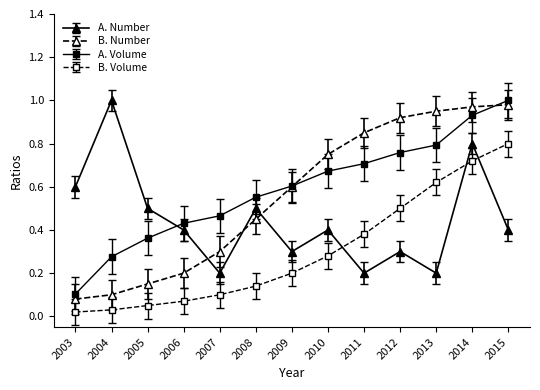

The B. Volume series shows 0.0 at 2008. True or false?

False